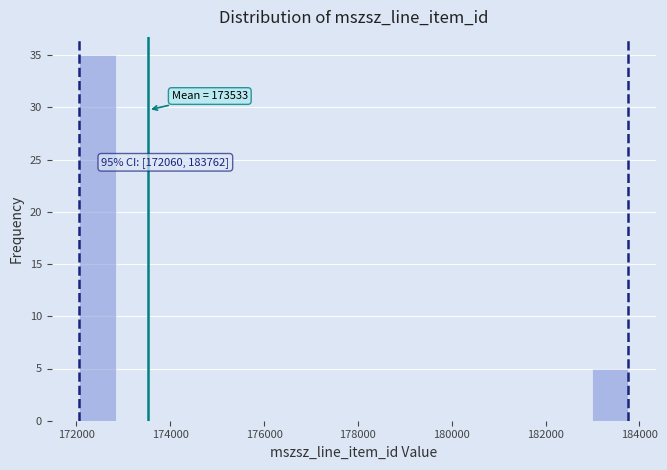

Read against the x-axis, roughly where is the centre of the tallest bar?

172400